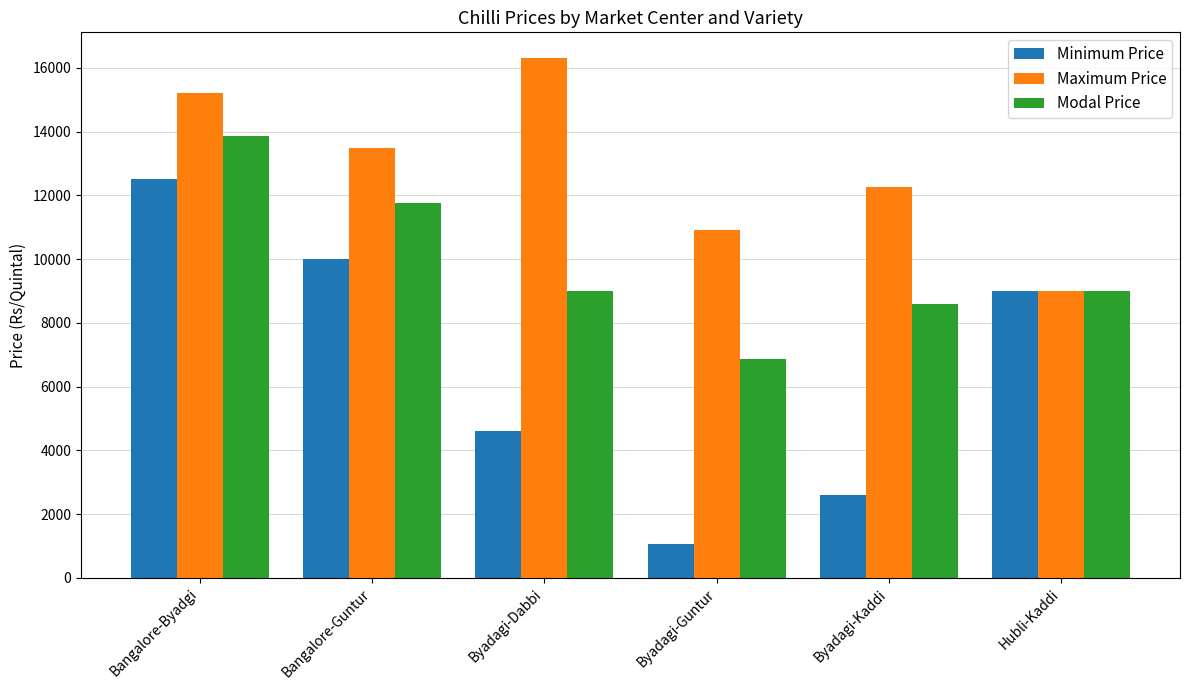

Which series has the largest range (max minus min)?

Minimum Price